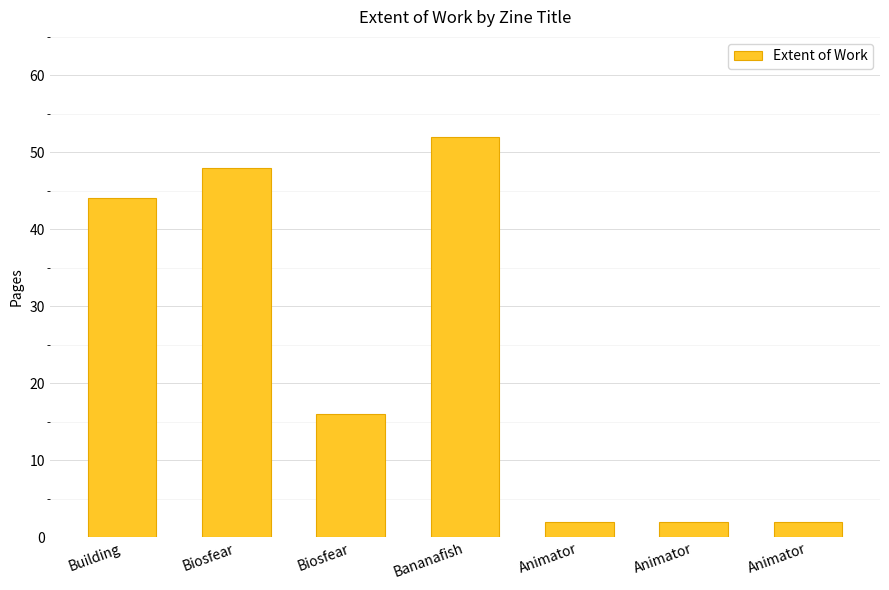

List the labels in order of value, largest first.

Bananafish, Biosfear, Building, Biosfear, Animator, Animator, Animator